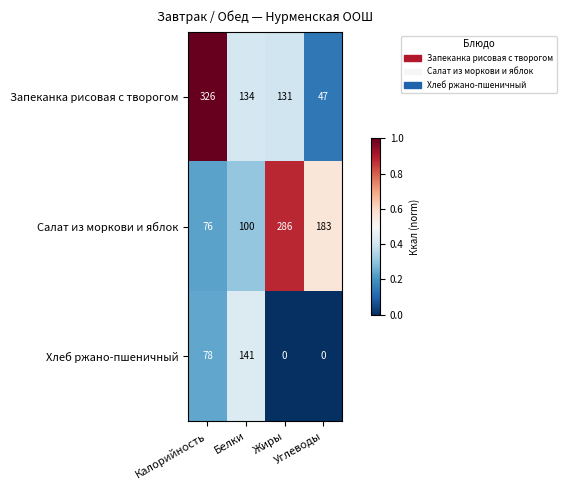

How many categories are shown in the chart?

4